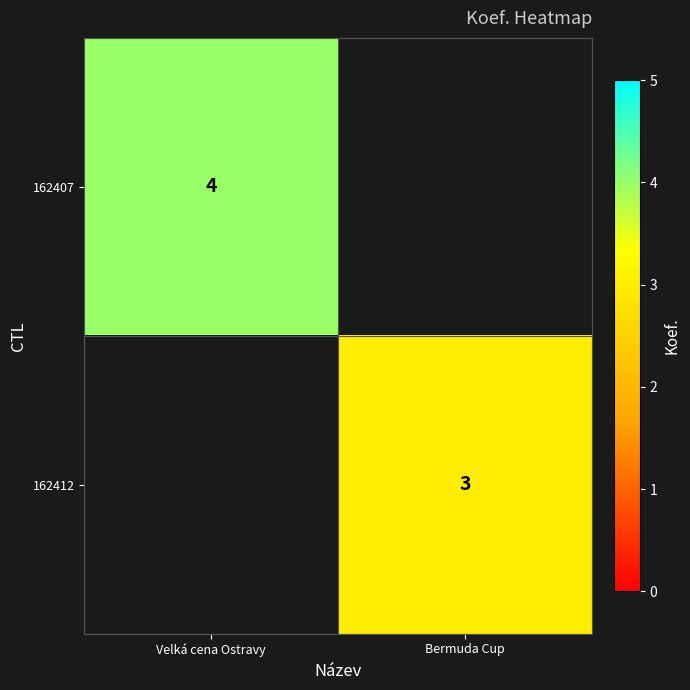

True or false: 162412 has a value of 3 at Bermuda Cup.

True